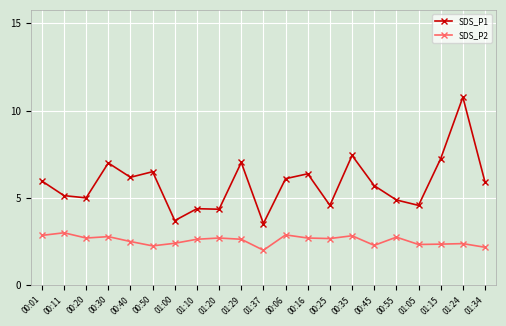

What is the difference between the maximum and minimum values in the SDS_P2 series?

1.0